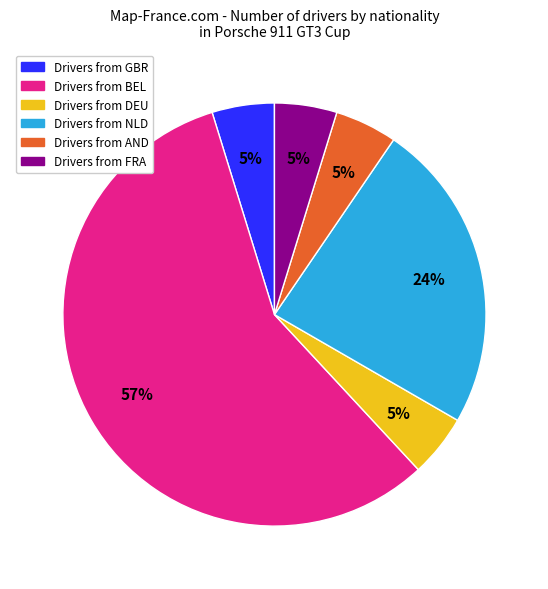

Is there any slice that represents more than half of the pie?

Yes